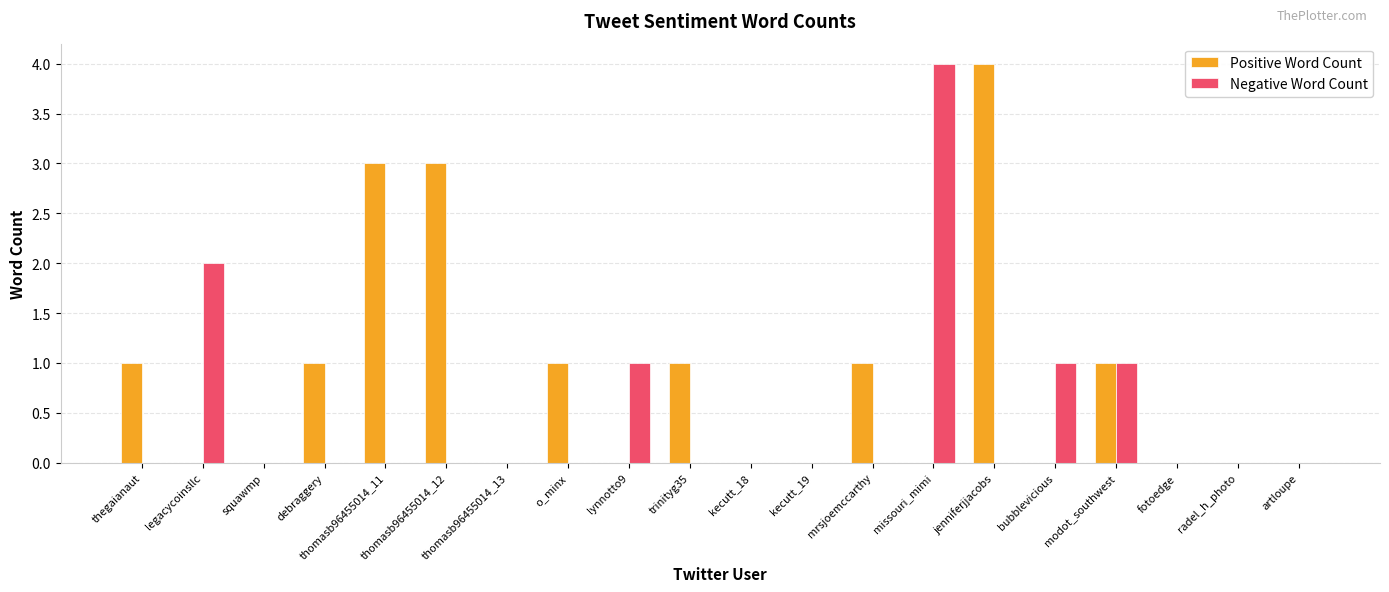

True or false: Positive Word Count has a value of 2 at trinityg35.

False